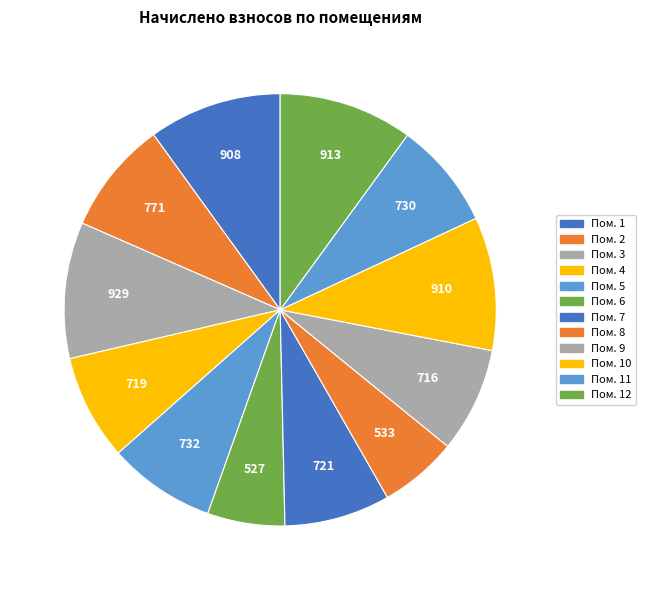

Count the number of slices in the pie.

12